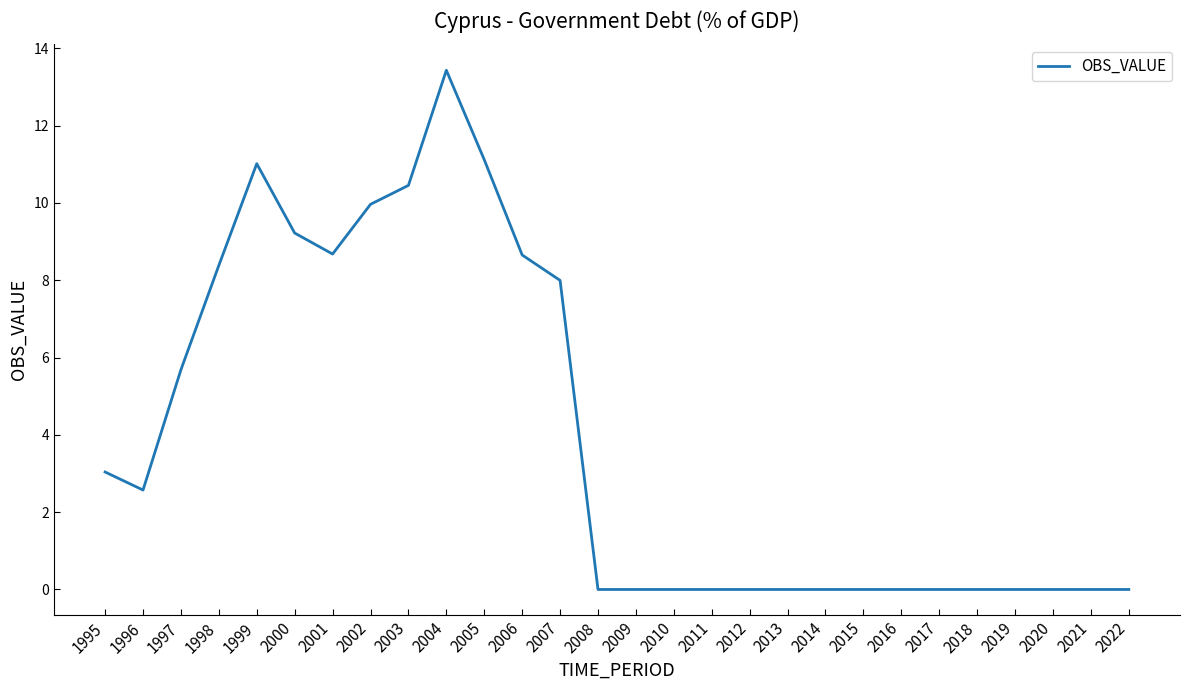

Is this an area chart (filled region under the line)?

No